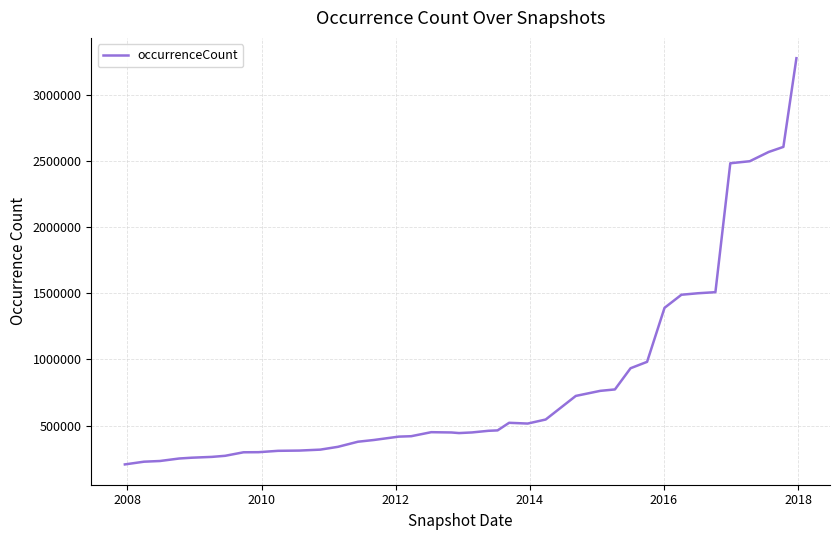

What is the difference between the maximum and second lowest values?

3046101